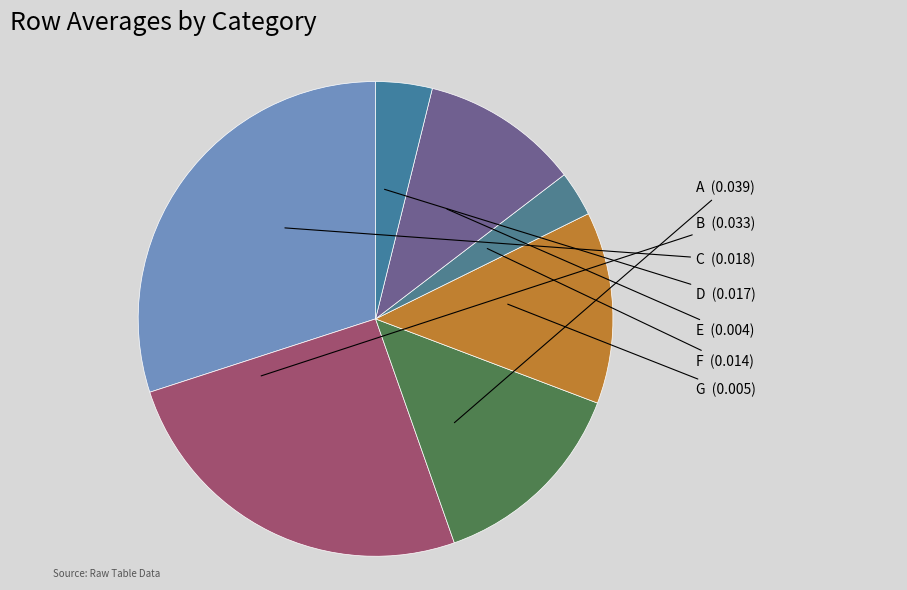

How many slices are in this pie chart?

7